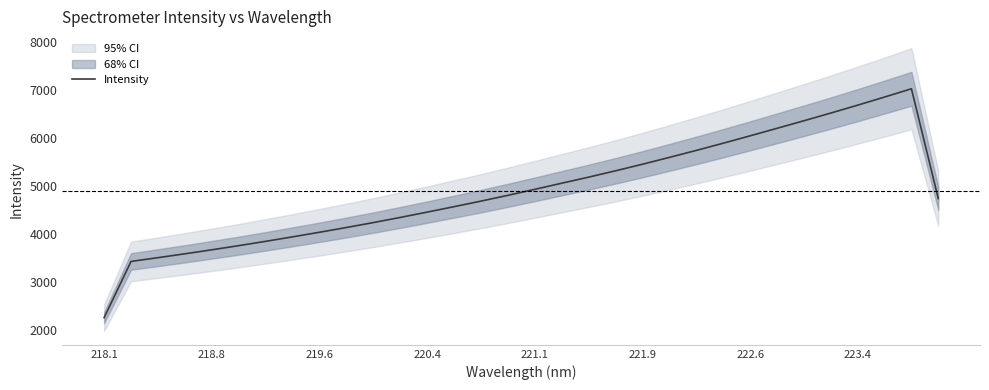

What is the maximum value for Intensity?

7018.6